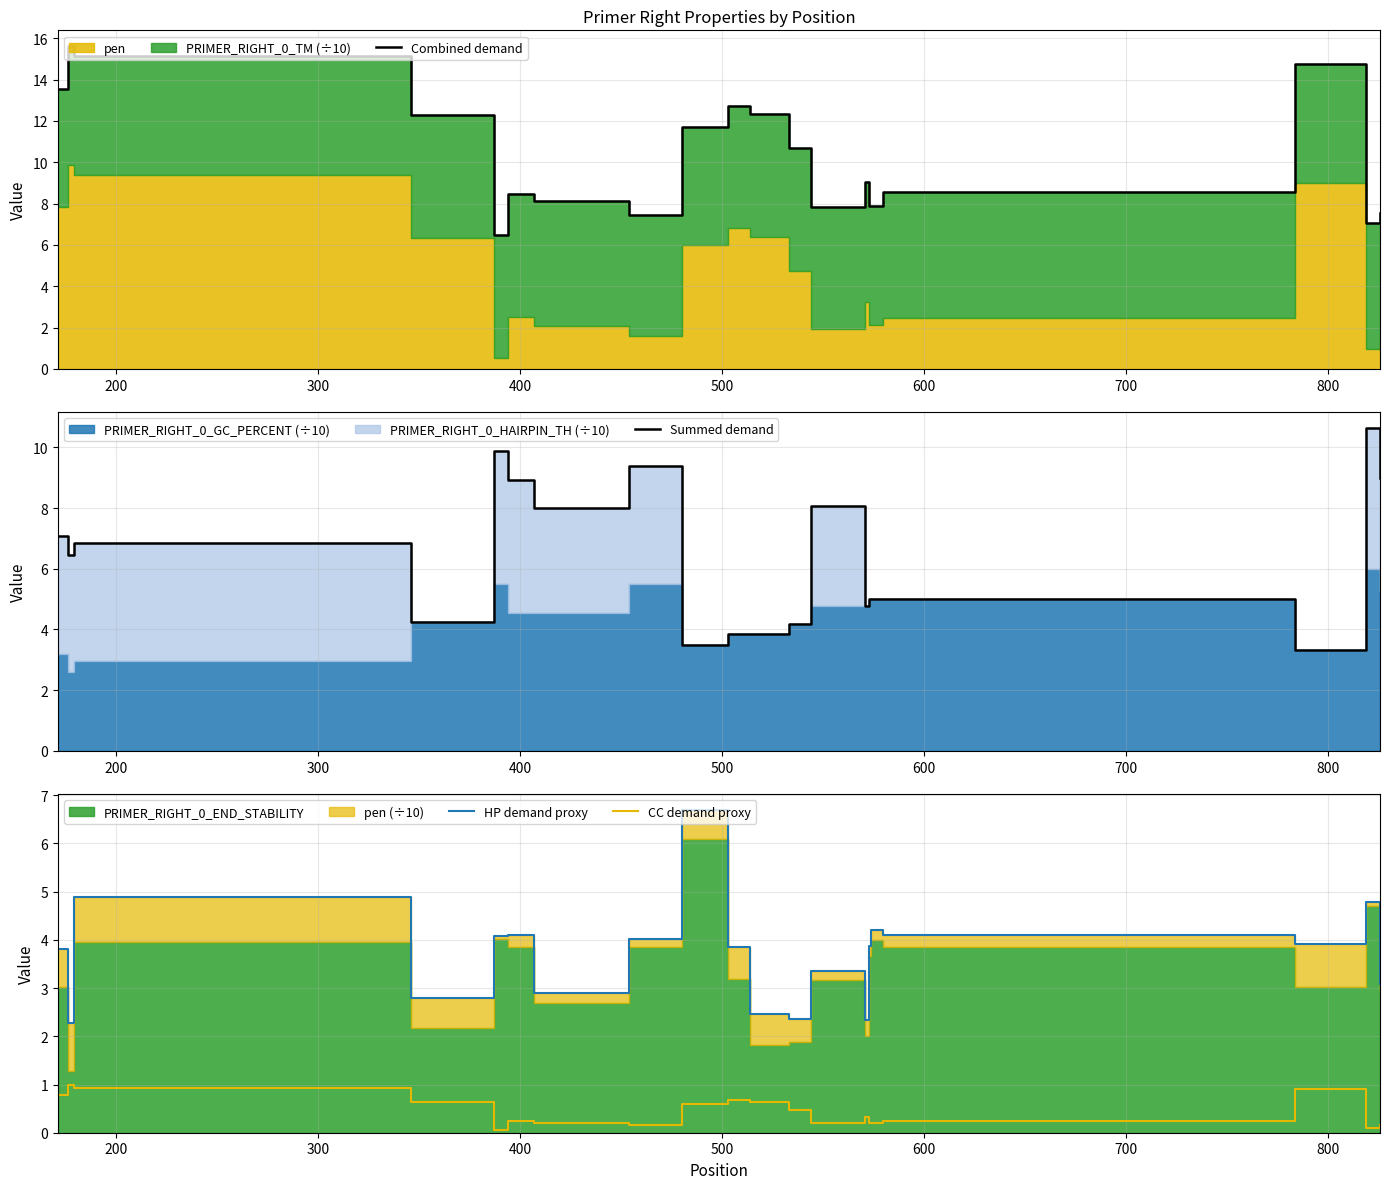

Which series has the largest total across all categories?

Combined demand